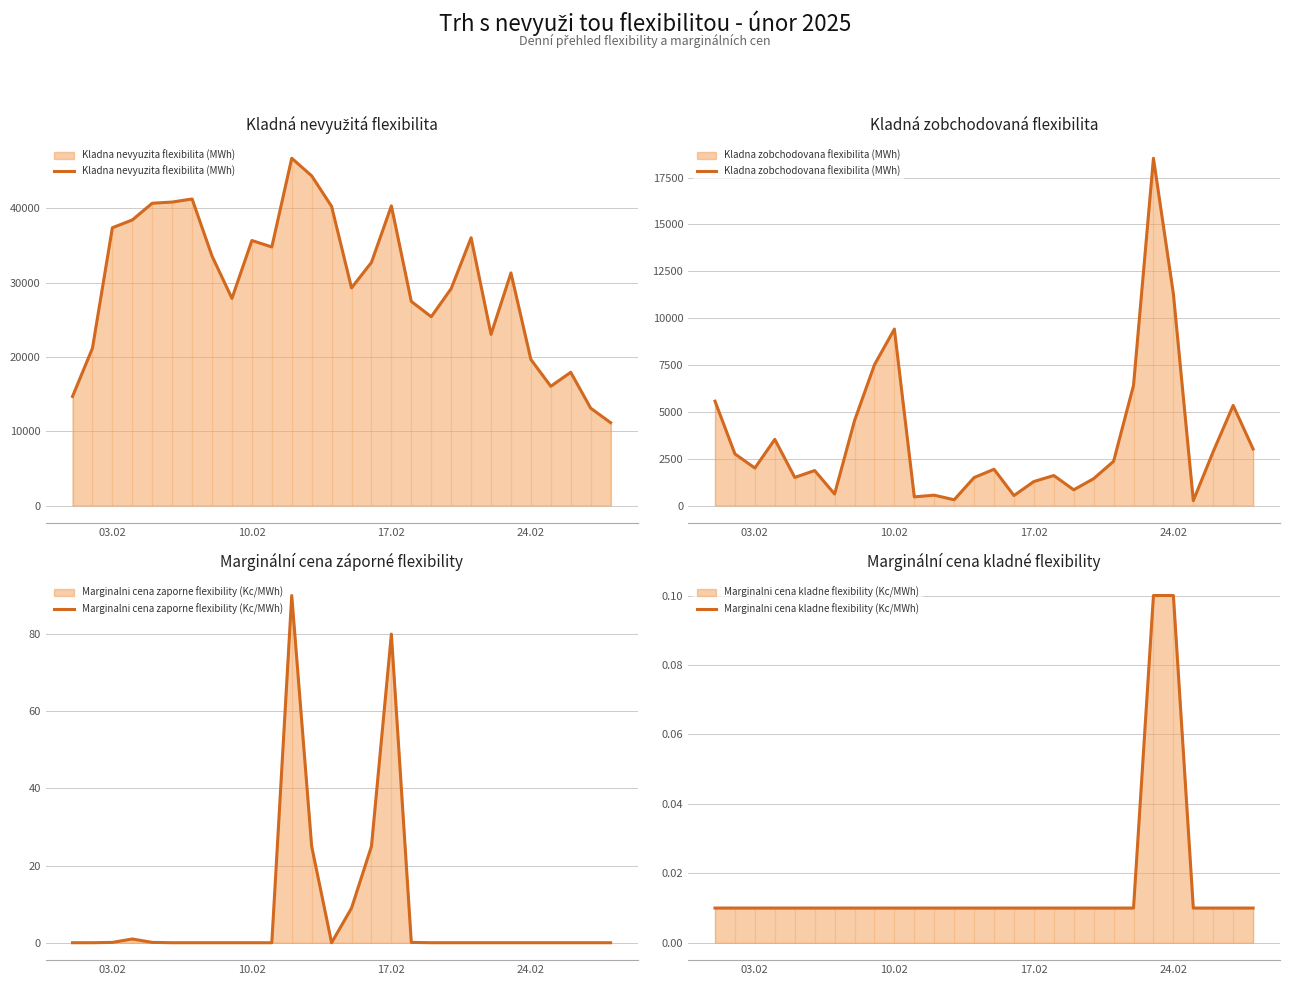

True or false: Marginalni cena kladne flexibility (Kc/MWh) has a value of 0.0 at 24.02.

False